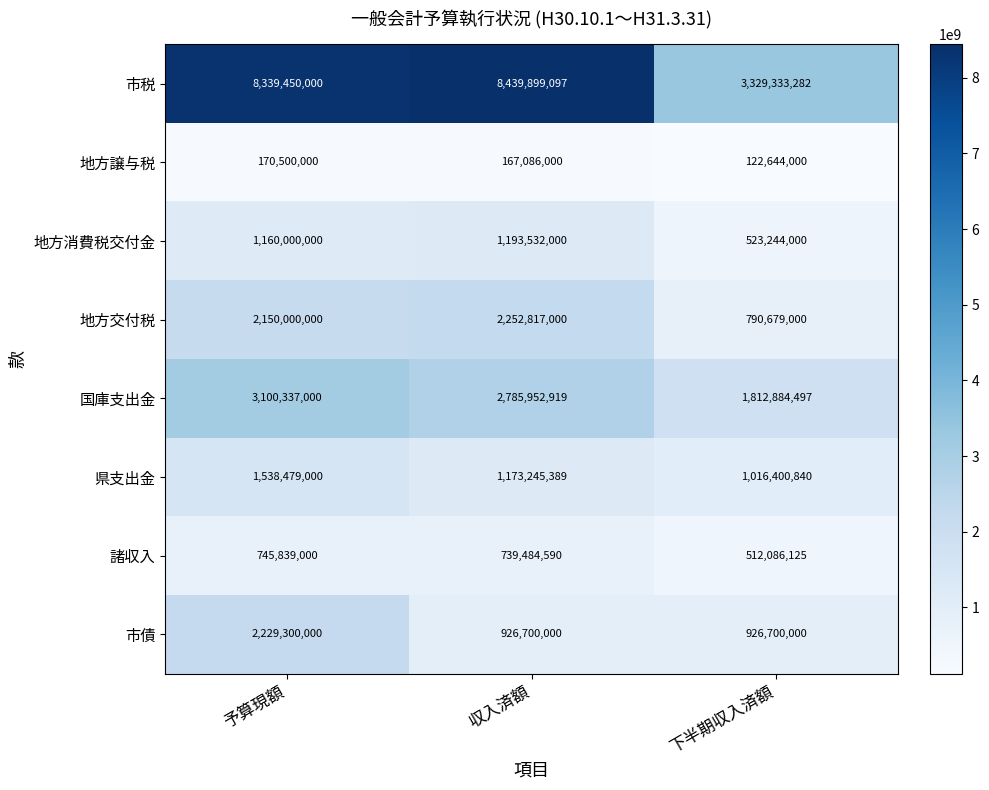

Between 収入済額 and 下半期収入済額, which series saw the biggest shift?

市税